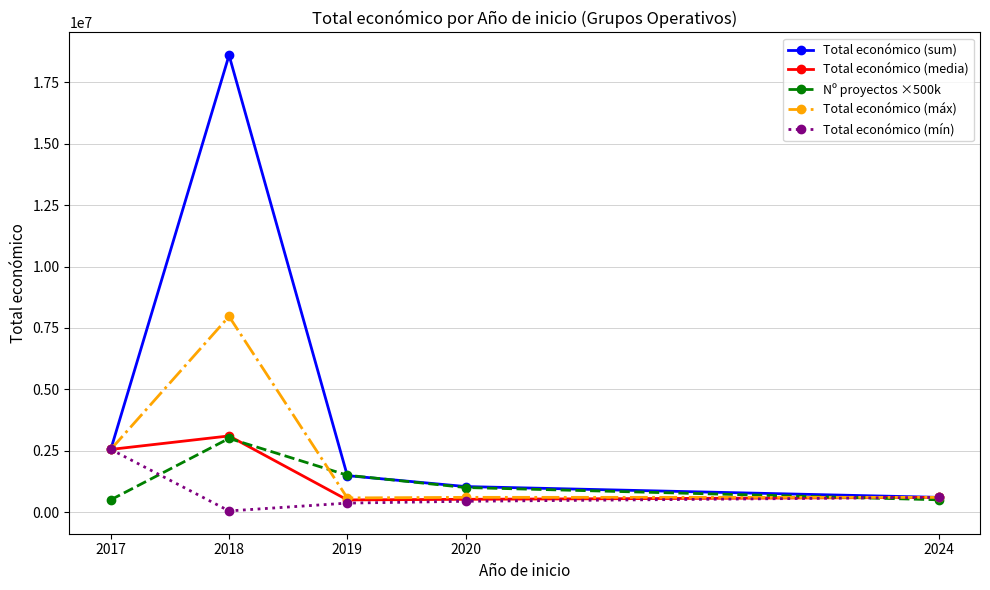

What is the value of the Total económico (sum) point at the 3rd from the left?

1484282.0